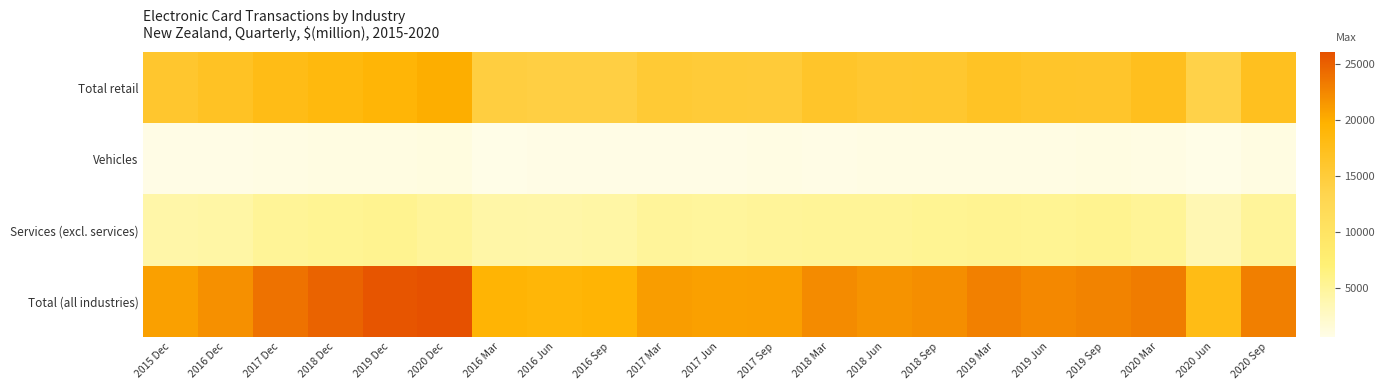

At which category is the sum across all series the highest?

2020 Dec